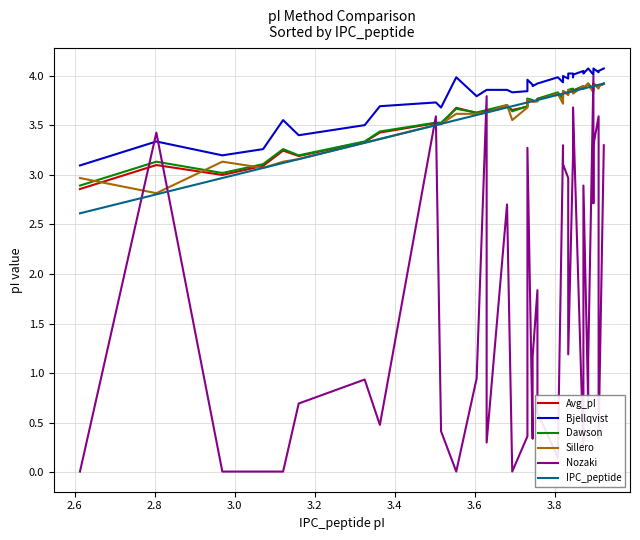

Reading left to right, list all the values displayed in this chart.

Avg_pI: 2.9	3.1	3.0	3.1	3.2	3.2	3.3	3.4	3.5	3.5	3.7	3.6	3.6	3.6	3.7	3.7	3.7	3.8	3.7	3.7	3.7	3.8	3.8	3.8	3.8	3.8	3.8	3.9	3.8	3.9	3.9	3.9	3.9	3.9	3.9	3.9	3.9	3.9	3.9	3.9
Bjellqvist: 3.1	3.3	3.2	3.3	3.6	3.4	3.5	3.7	3.7	3.7	4.0	3.8	3.9	3.9	3.9	3.8	3.8	4.0	3.9	3.9	3.9	3.9	4.0	3.9	4.0	4.0	4.0	4.0	4.0	4.0	4.0	4.0	4.1	4.1	4.0	4.0	4.1	4.0	4.0	4.1
Dawson: 2.9	3.1	3.0	3.1	3.3	3.2	3.3	3.4	3.5	3.5	3.7	3.6	3.7	3.7	3.7	3.6	3.7	3.8	3.8	3.7	3.7	3.8	3.8	3.8	3.8	3.8	3.9	3.9	3.8	3.8	3.9	3.9	3.9	3.9	3.9	3.9	3.9	3.9	3.9	3.9
Sillero: 3.0	2.8	3.1	3.1	3.1	3.2	3.3	3.4	3.5	3.5	3.6	3.6	3.6	3.6	3.7	3.6	3.7	3.8	3.7	3.7	3.7	3.8	3.8	3.7	3.8	3.8	3.9	3.8	3.8	3.8	3.9	3.9	3.9	3.9	3.8	3.9	3.9	3.9	3.9	3.9
Nozaki: 0.0	3.4	0.0	0.0	0.0	0.7	0.9	0.5	3.6	0.4	0.0	0.9	3.8	0.3	2.7	0.0	0.4	3.3	0.3	1.2	1.8	0.6	0.1	3.3	3.1	3.0	1.2	3.2	3.5	3.7	0.2	2.9	0.7	1.1	4.0	2.7	3.3	3.6	0.3	3.3
IPC_peptide: 2.6	2.8	3.0	3.1	3.1	3.2	3.3	3.4	3.5	3.5	3.6	3.6	3.6	3.6	3.7	3.7	3.7	3.7	3.7	3.7	3.8	3.8	3.8	3.8	3.8	3.8	3.8	3.8	3.8	3.8	3.9	3.9	3.9	3.9	3.9	3.9	3.9	3.9	3.9	3.9